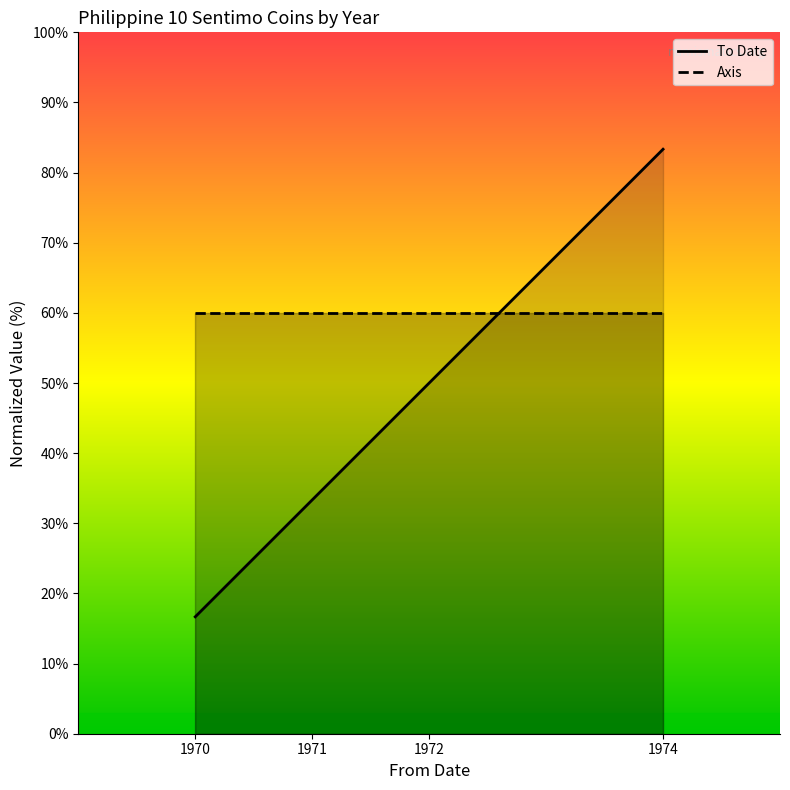

Reading left to right, extract all data points from this chart.

1970=16.7	1971=33.3	1972=50.0	1974=83.3